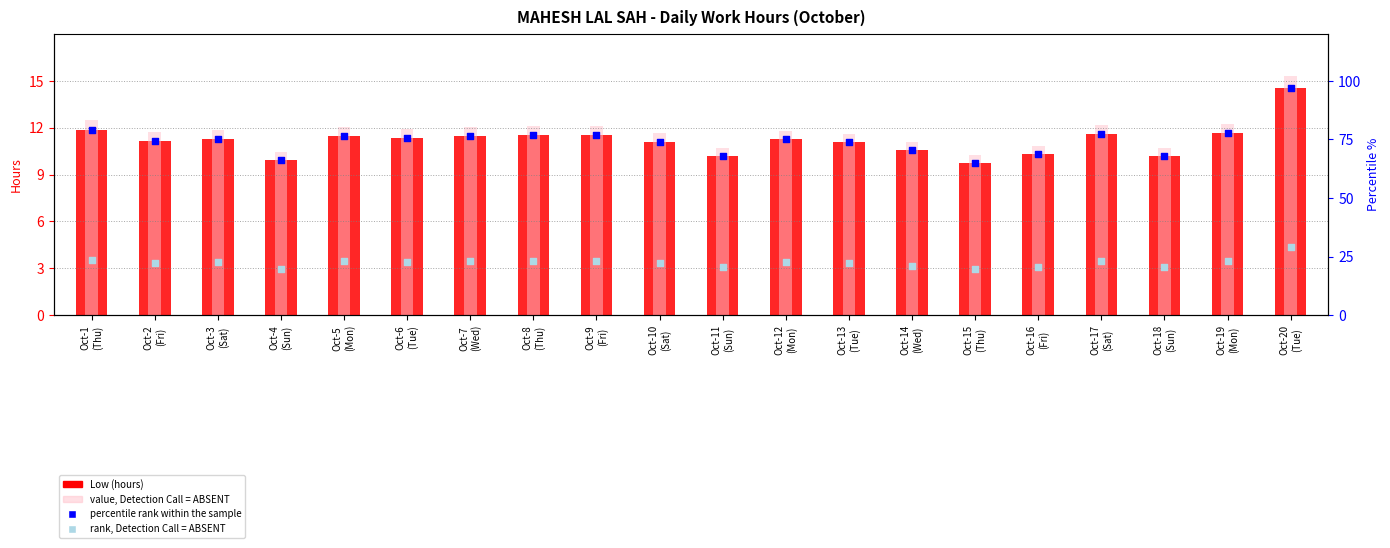

At how many categories does at least one series exceed 80?

1